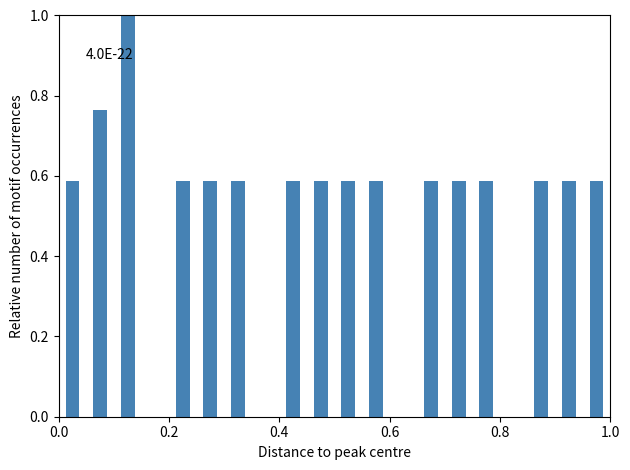

Read against the x-axis, roughly where is the centre of the tallest bar?

0.12